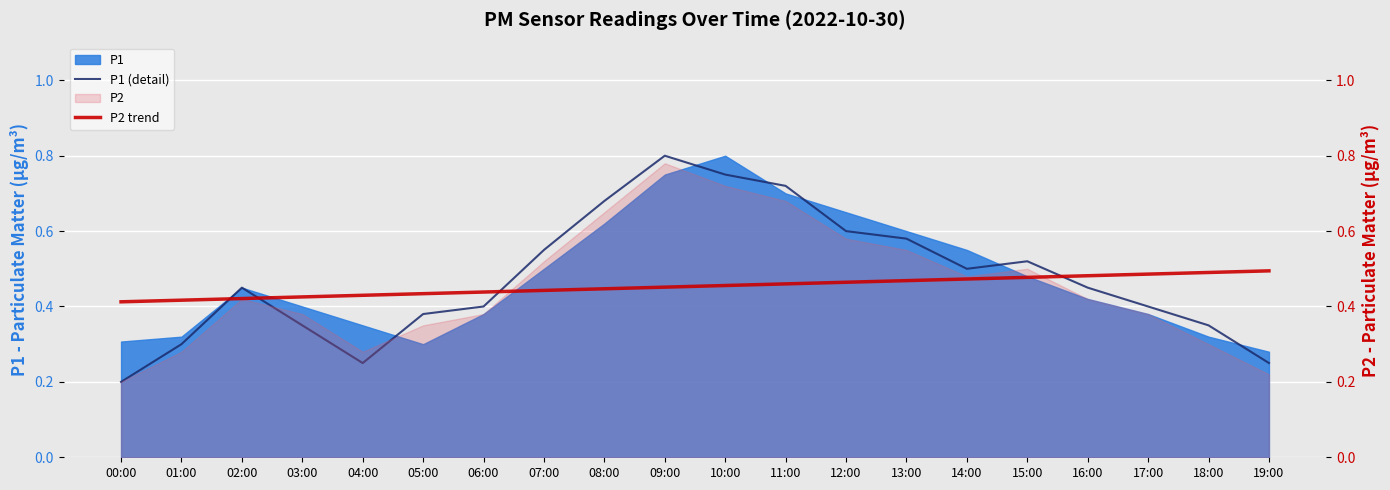

True or false: P1 (detail) and P2 trend cross at least once.

True